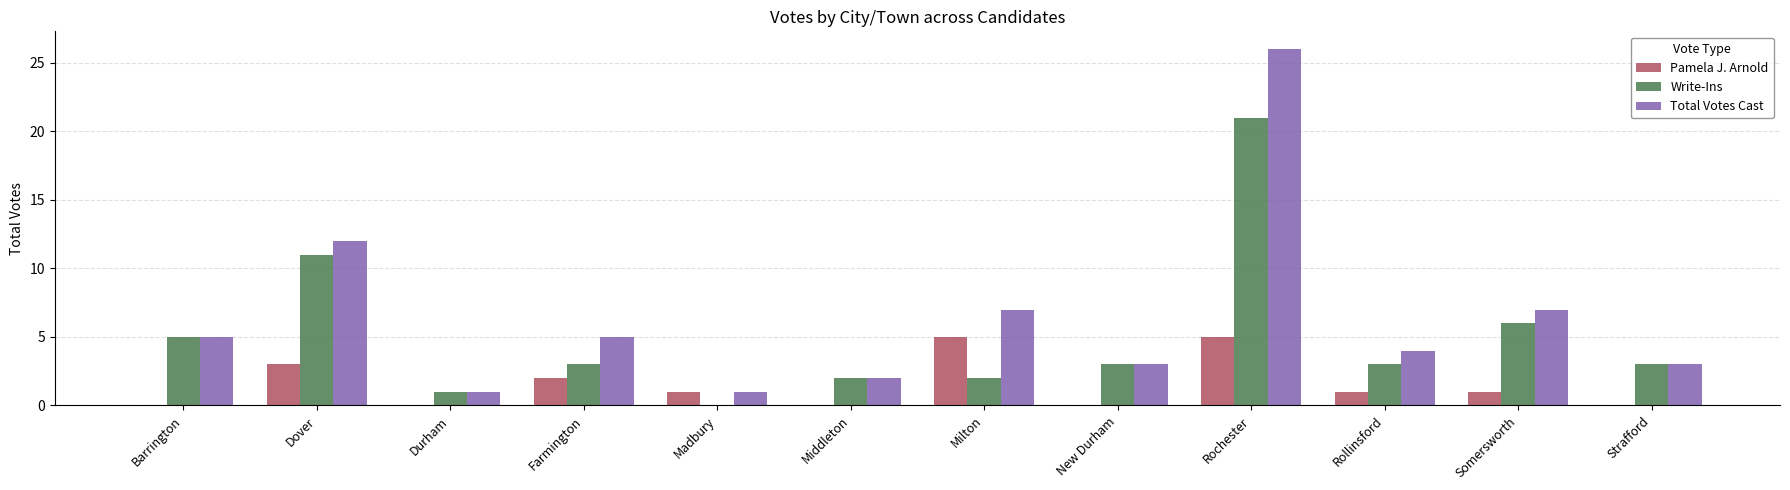

How many groups of bars are there?

12